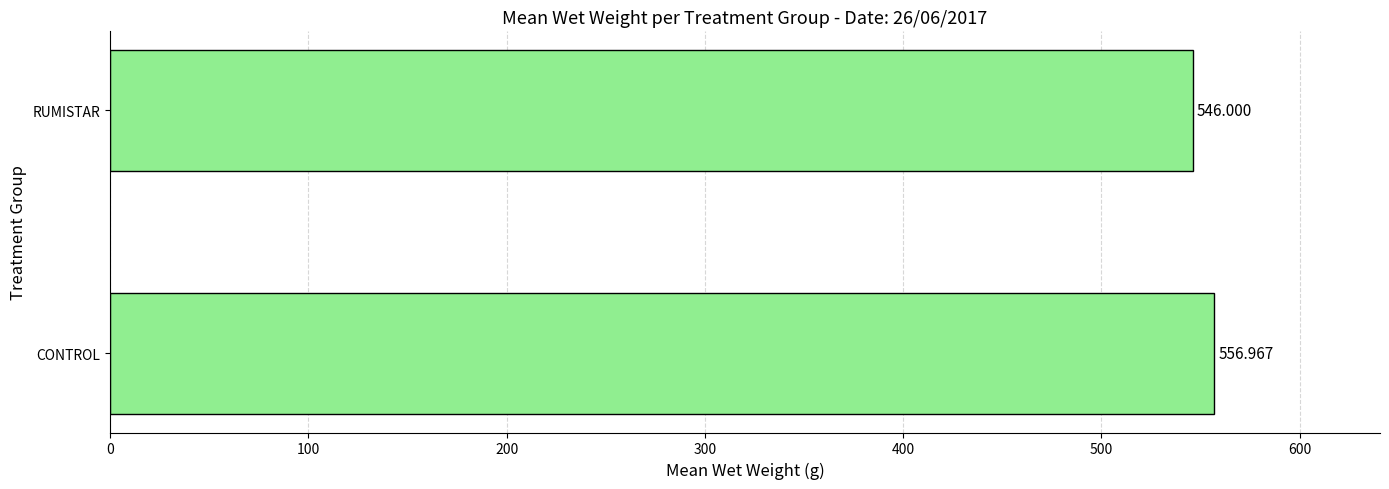

Which has a higher value, RUMISTAR or CONTROL?

CONTROL